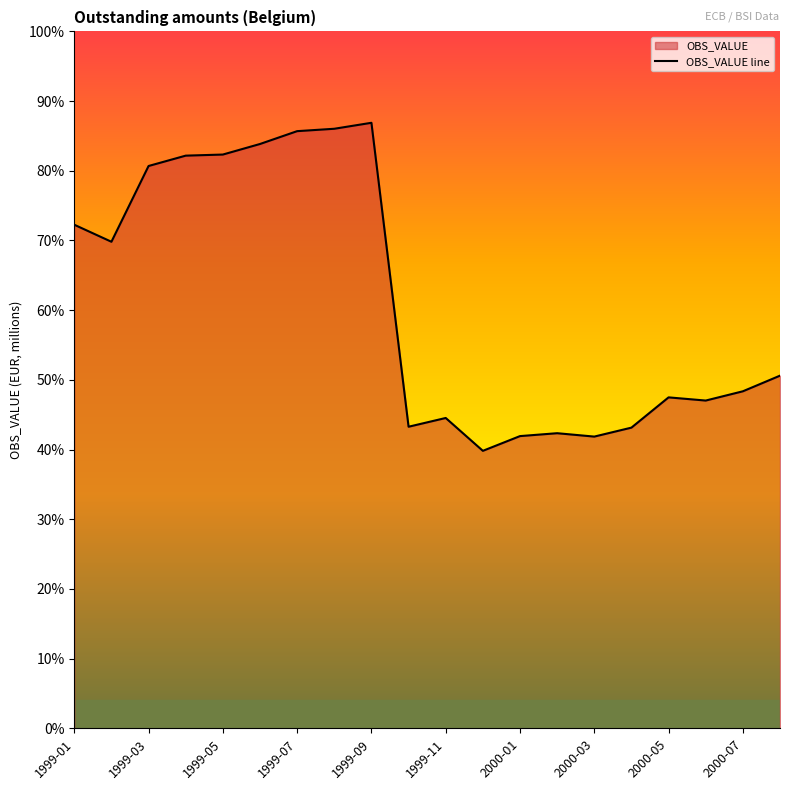

List the labels in order of value, smallest first.

1999-12, 2000-03, 2000-01, 2000-02, 2000-04, 1999-10, 1999-11, 2000-06, 2000-05, 2000-07, 2000-08, 1999-02, 1999-01, 1999-03, 1999-04, 1999-05, 1999-06, 1999-07, 1999-08, 1999-09